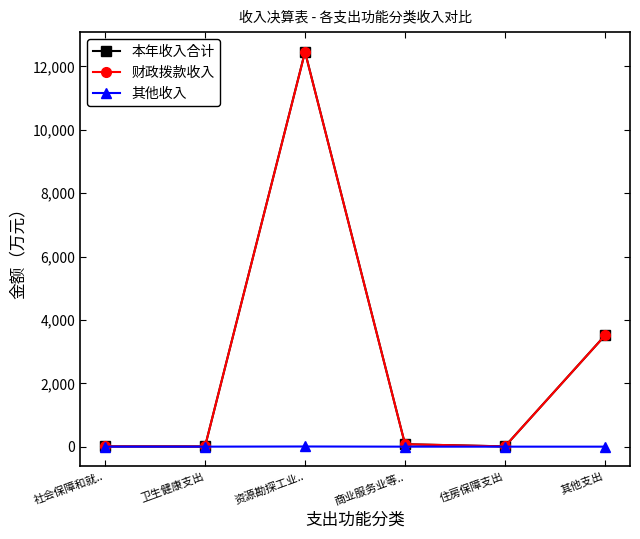

Which series has the largest range (max minus min)?

本年收入合计